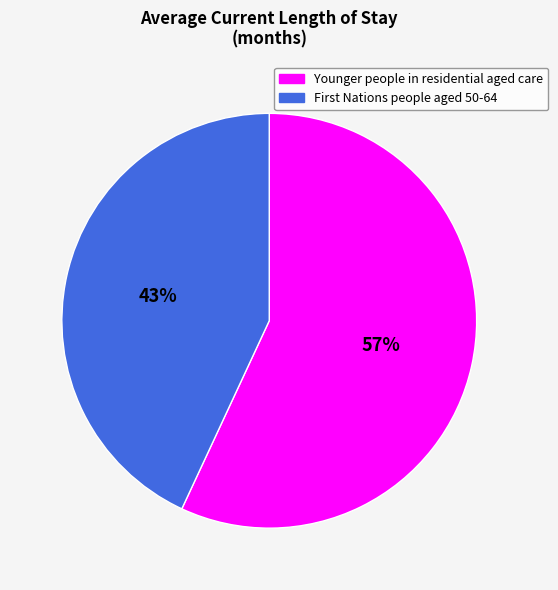

Is there any slice that represents more than half of the pie?

Yes